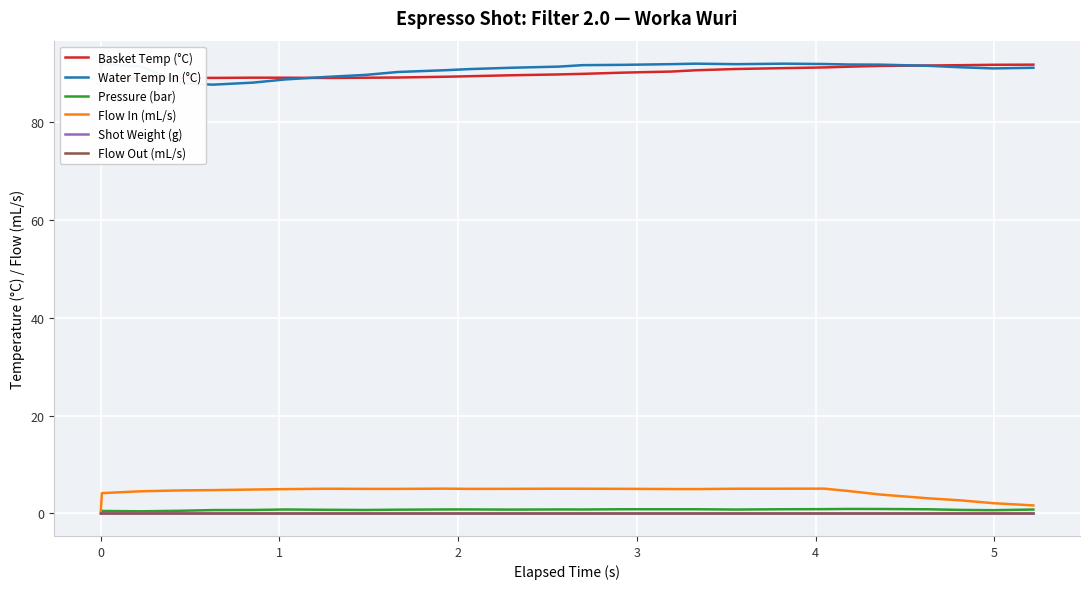

What is the sum of all Basket Temp (°C) values?

2433.6